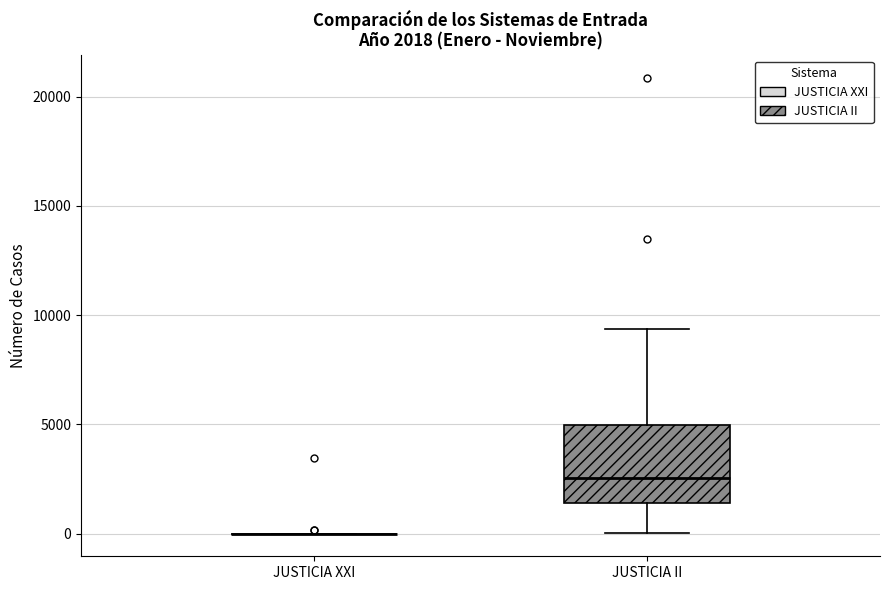

Comparing the boxes themselves (not the whiskers), which one is the tallest?

JUSTICIA II